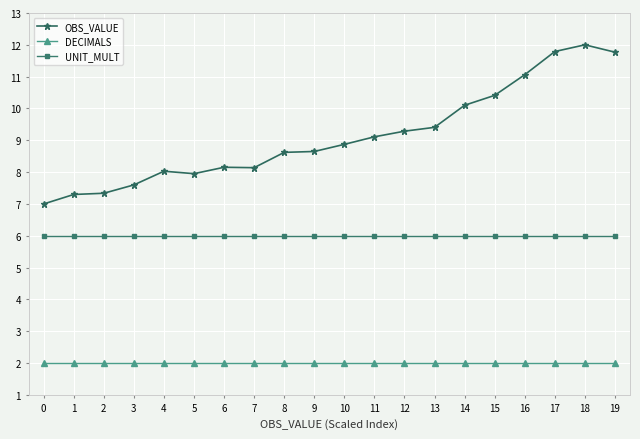

What is the value of the OBS_VALUE point at the 3rd from the left?

7.3